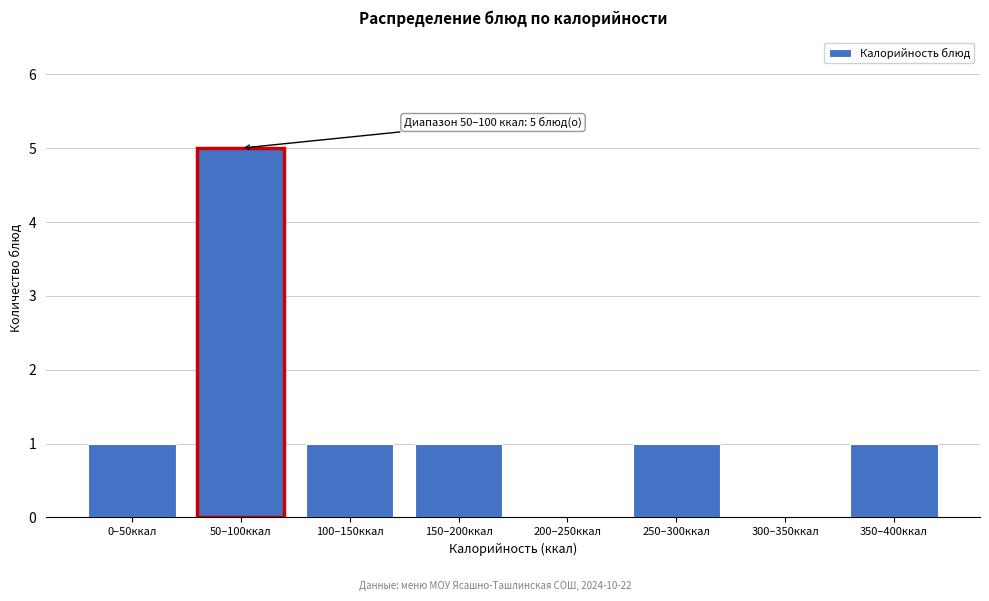

Reading left to right, list all the values displayed in this chart.

0–50ккал=1	50–100ккал=5	100–150ккал=1	150–200ккал=1	200–250ккал=0	250–300ккал=1	300–350ккал=0	350–400ккал=1